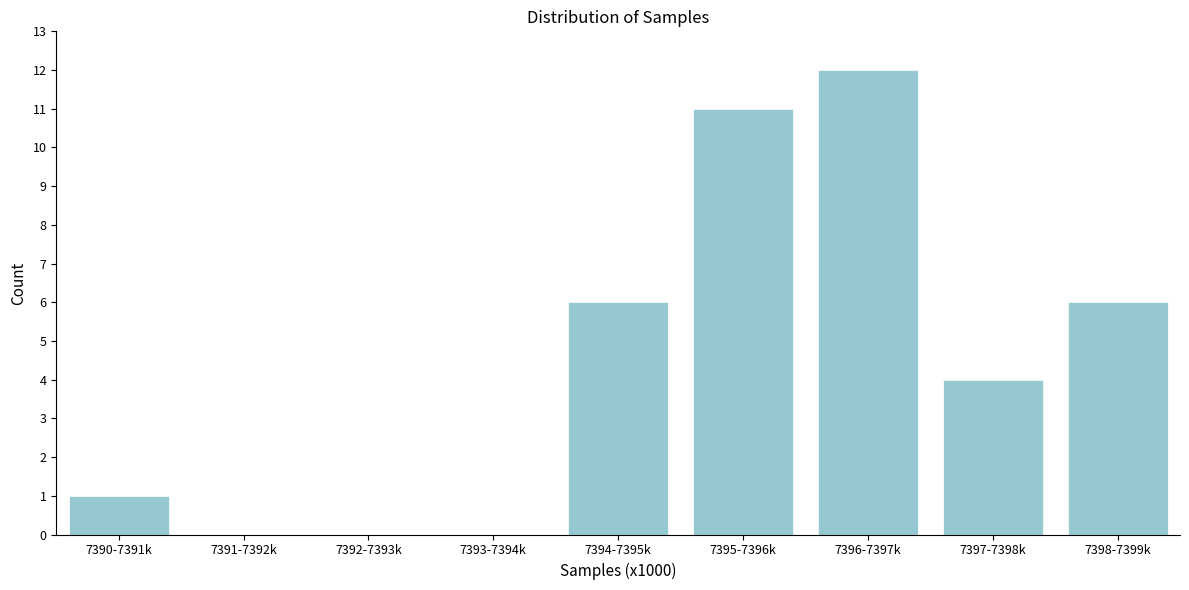

Reading left to right, what are all the values shown in this chart?

7390-7391k=1	7391-7392k=0	7392-7393k=0	7393-7394k=0	7394-7395k=6	7395-7396k=11	7396-7397k=12	7397-7398k=4	7398-7399k=6